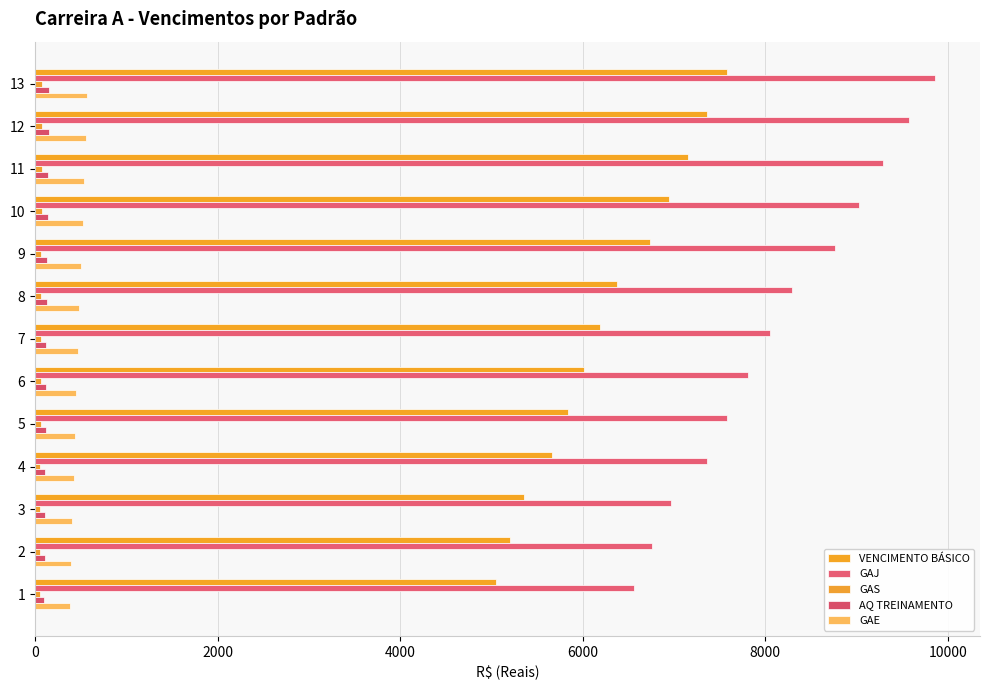

How many data points does each series have?

13